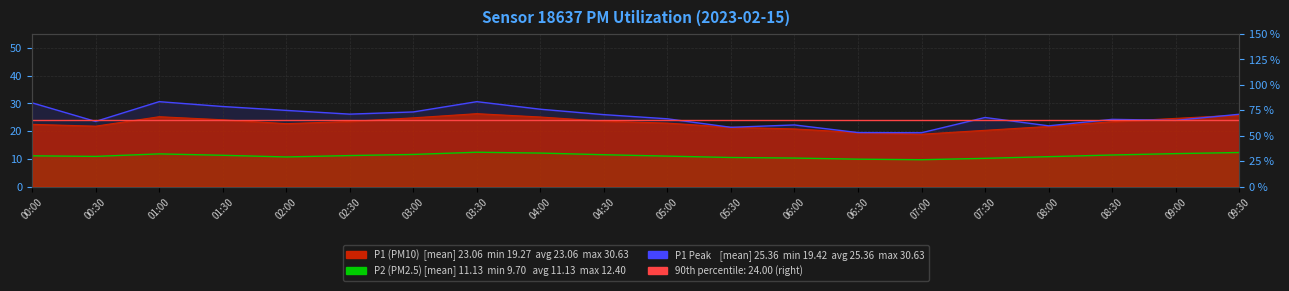

What is the minimum value shown in the chart?

9.7